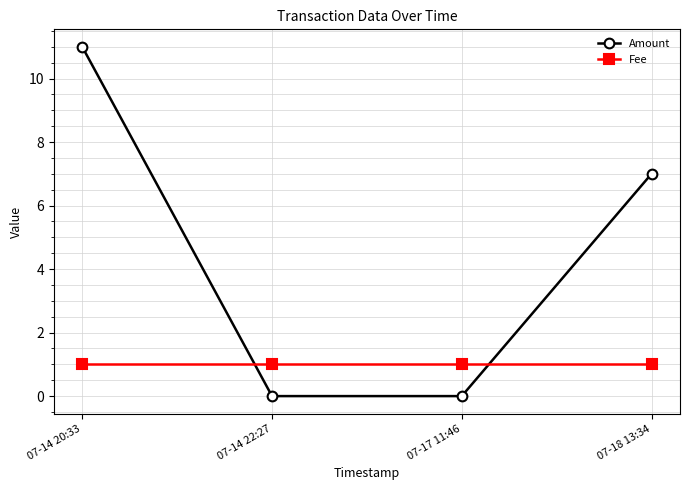

What are all the series names shown in the legend?

Amount, Fee